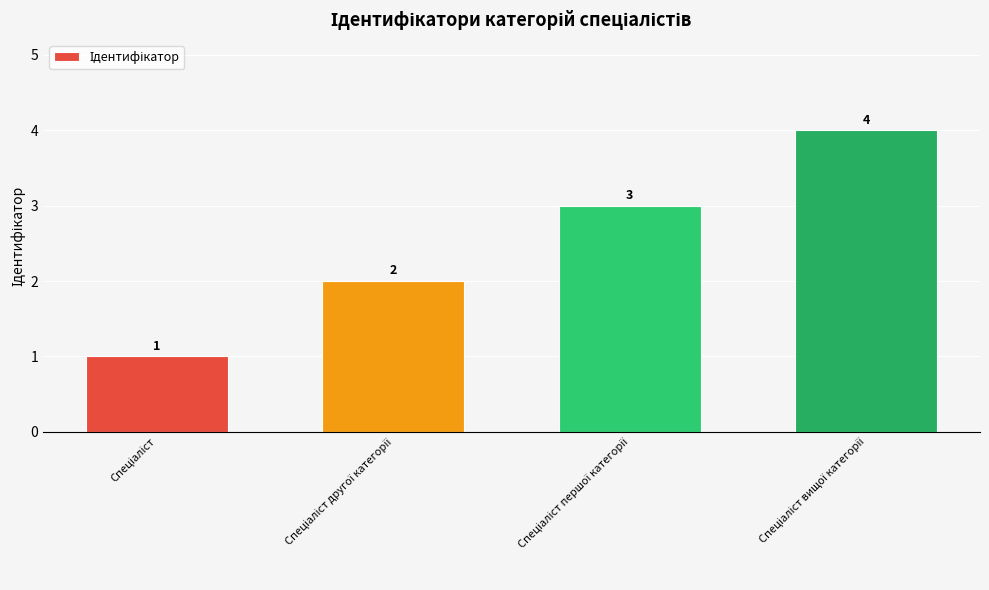

What is the value of the 1st bar from the left?

1